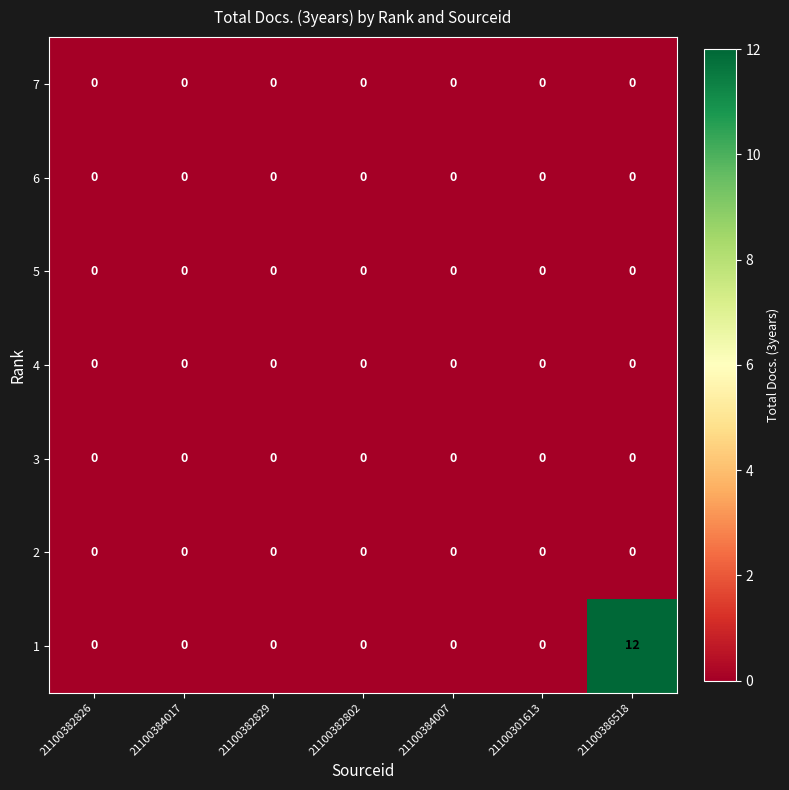

At which category is the sum across all series the highest?

21100386518